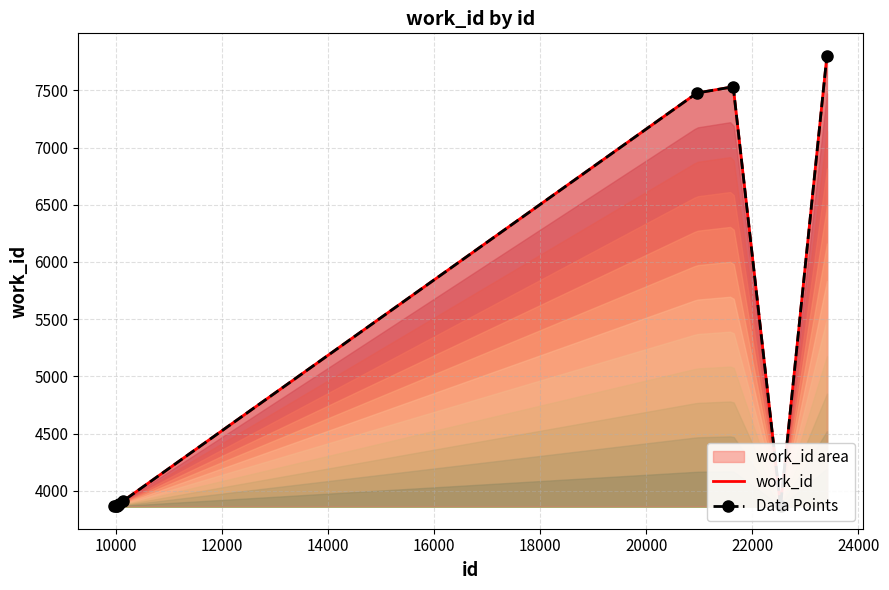

List the labels in order of value, largest first.

23407, 21641, 20955, 10140, 10056, 10038, 9965, 10012, 10022, 22533